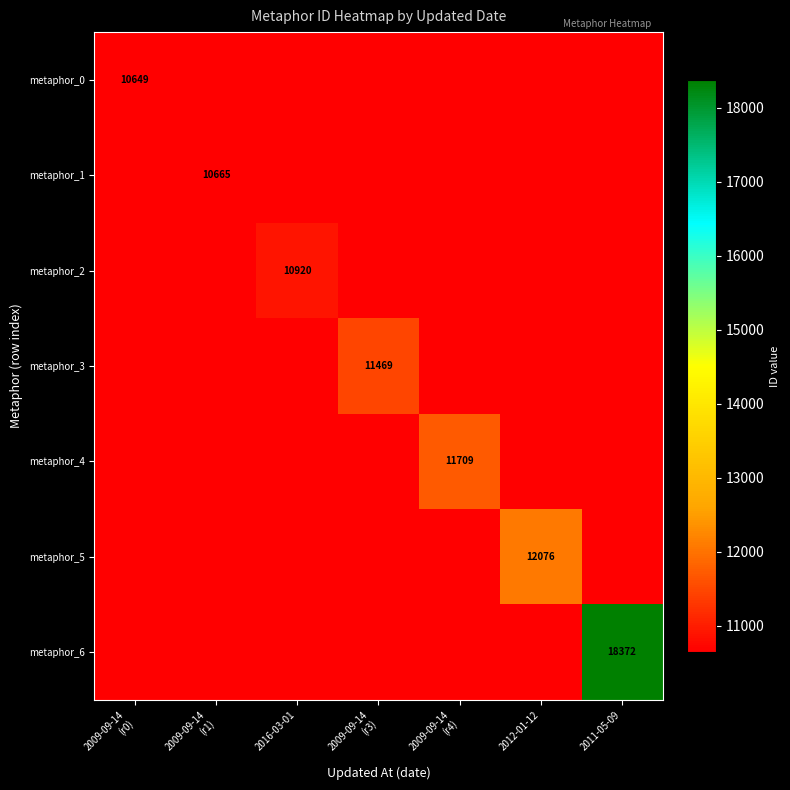

Which has a higher value, 2009-09-14
(r3) or 2016-03-01?

2009-09-14
(r3)